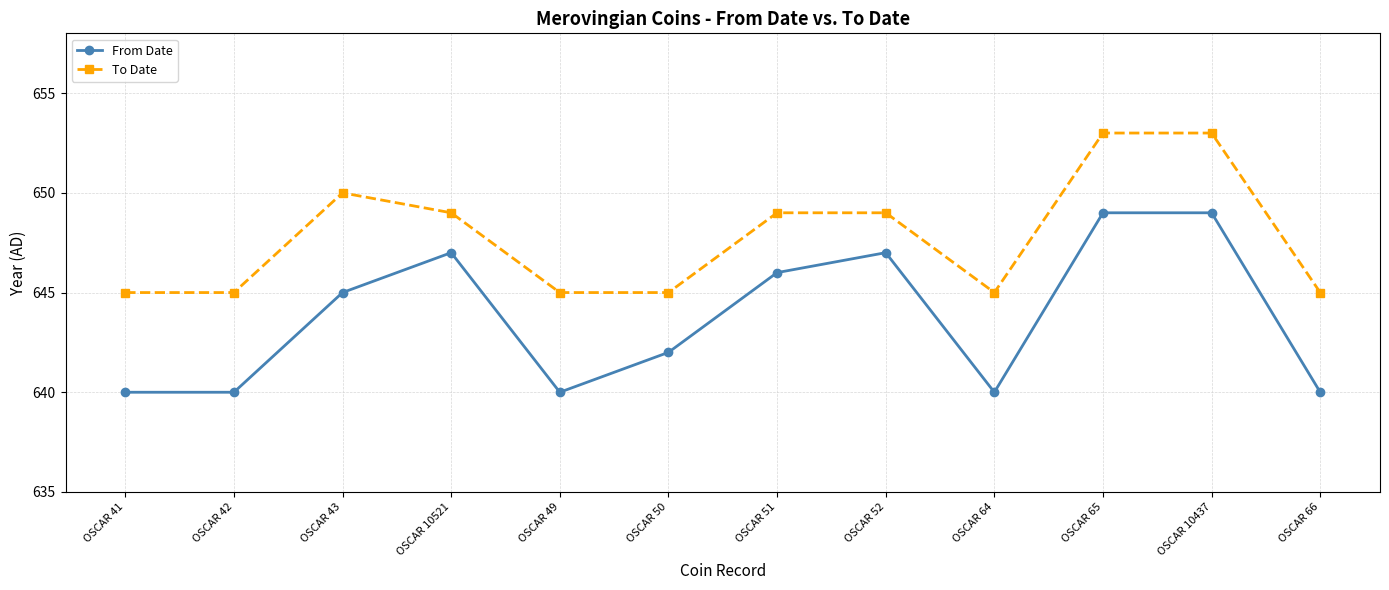

At which category does From Date reach its first local peak?

OSCAR 10521